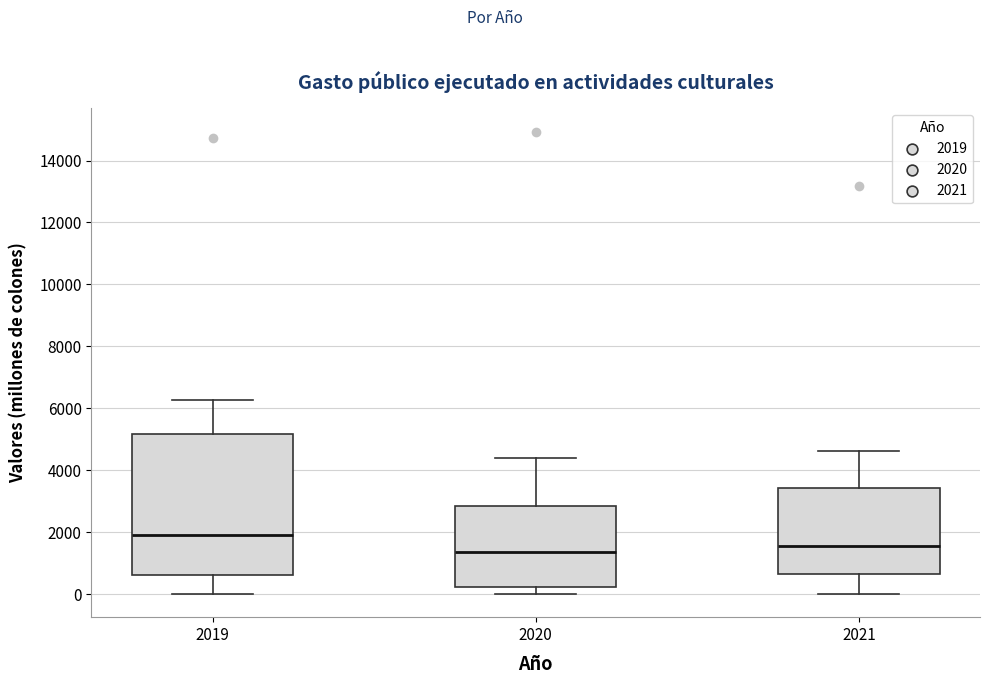

Which box is the tallest, from its lower edge to its upper edge?

2019